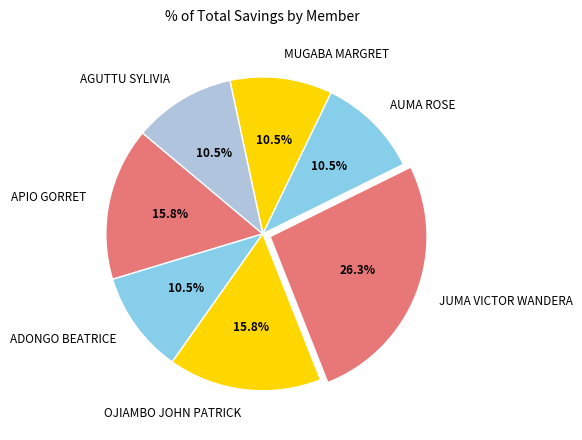

Is there any slice that represents more than half of the pie?

No